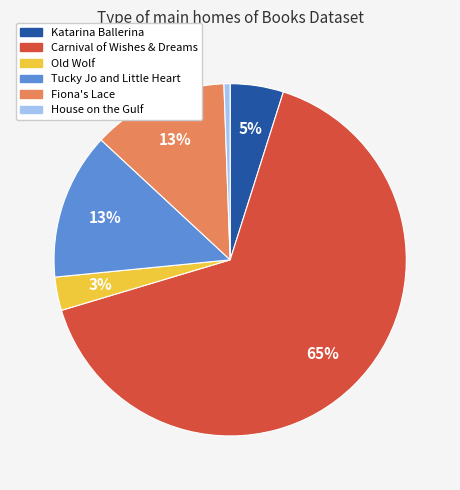

To the nearest percent, what is the difference between the Tucky Jo and Little Heart and Carnival of Wishes & Dreams slice percentages?

52%